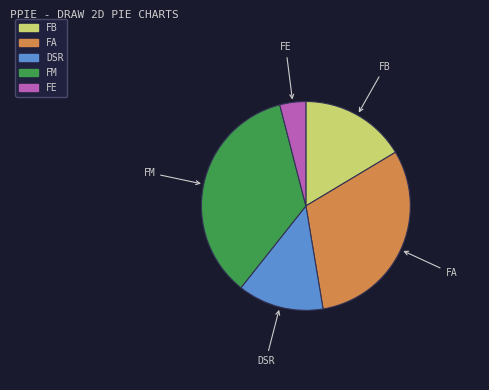

Is the sum of DSR and FE greater than half?

No